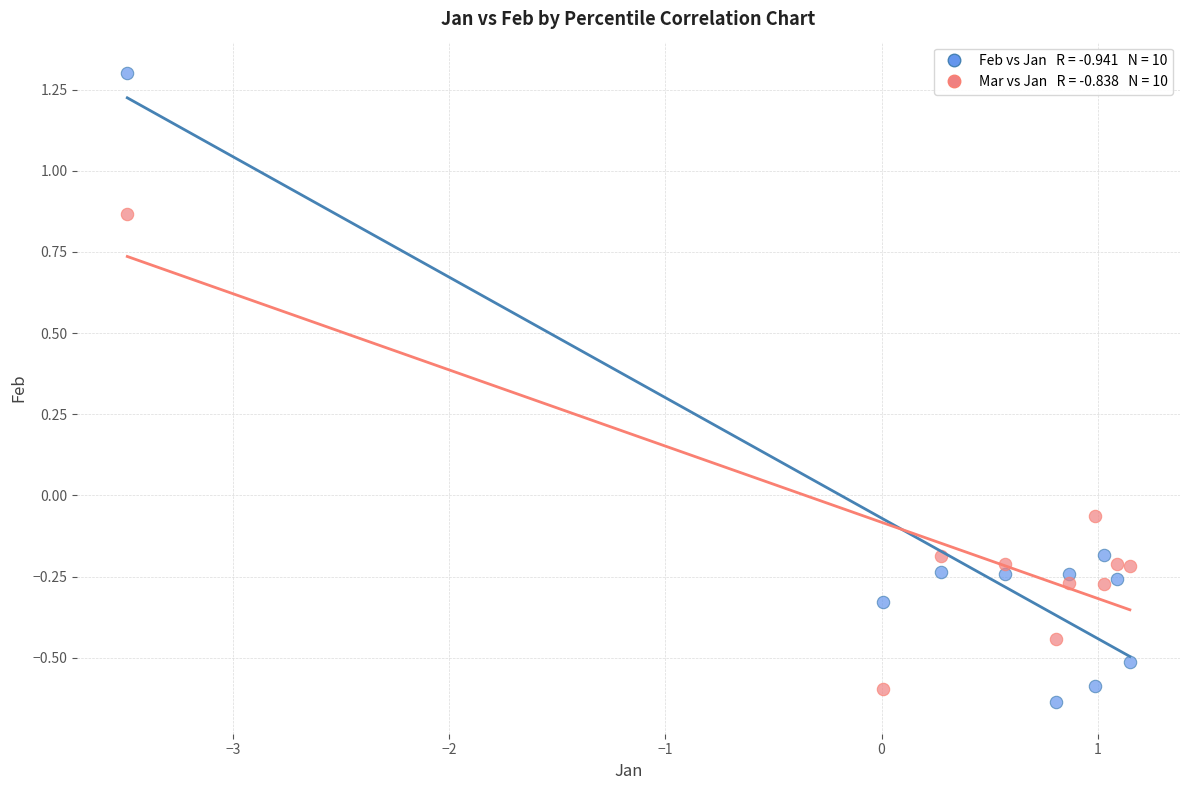

Across all data points, what is the range of X values (max minus min)?

4.6